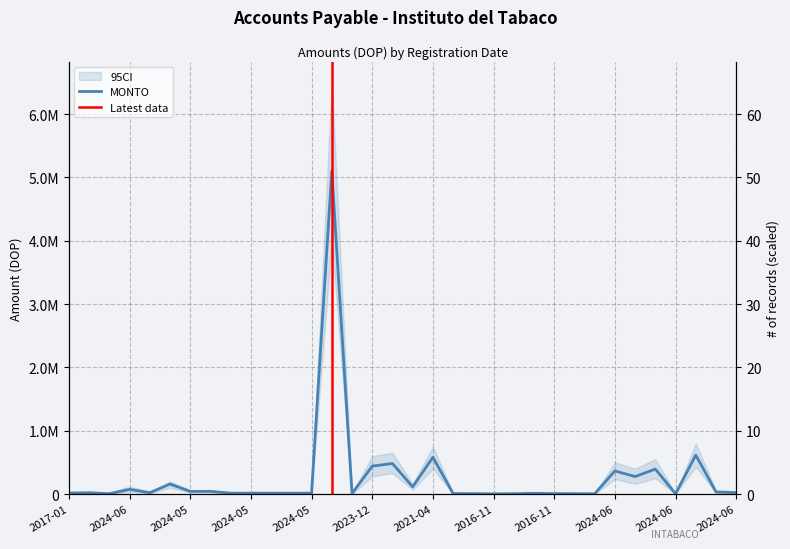

Reading left to right, extract all data points from this chart.

15646.8	20207.5	6200.0	74340.0	21830.0	157784.1	42480.0	42480.0	14600.0	14600.0	14600.0	14600.0	14600.0	5099586.3	8260.0	441000.0	482039.8	114036.5	580465.2	8000.0	6233.9	3484.3	5472.0	11974.0	7080.0	5900.0	4720.0	364915.0	276468.6	394344.5	4726.0	614962.4	33718.5	23010.0